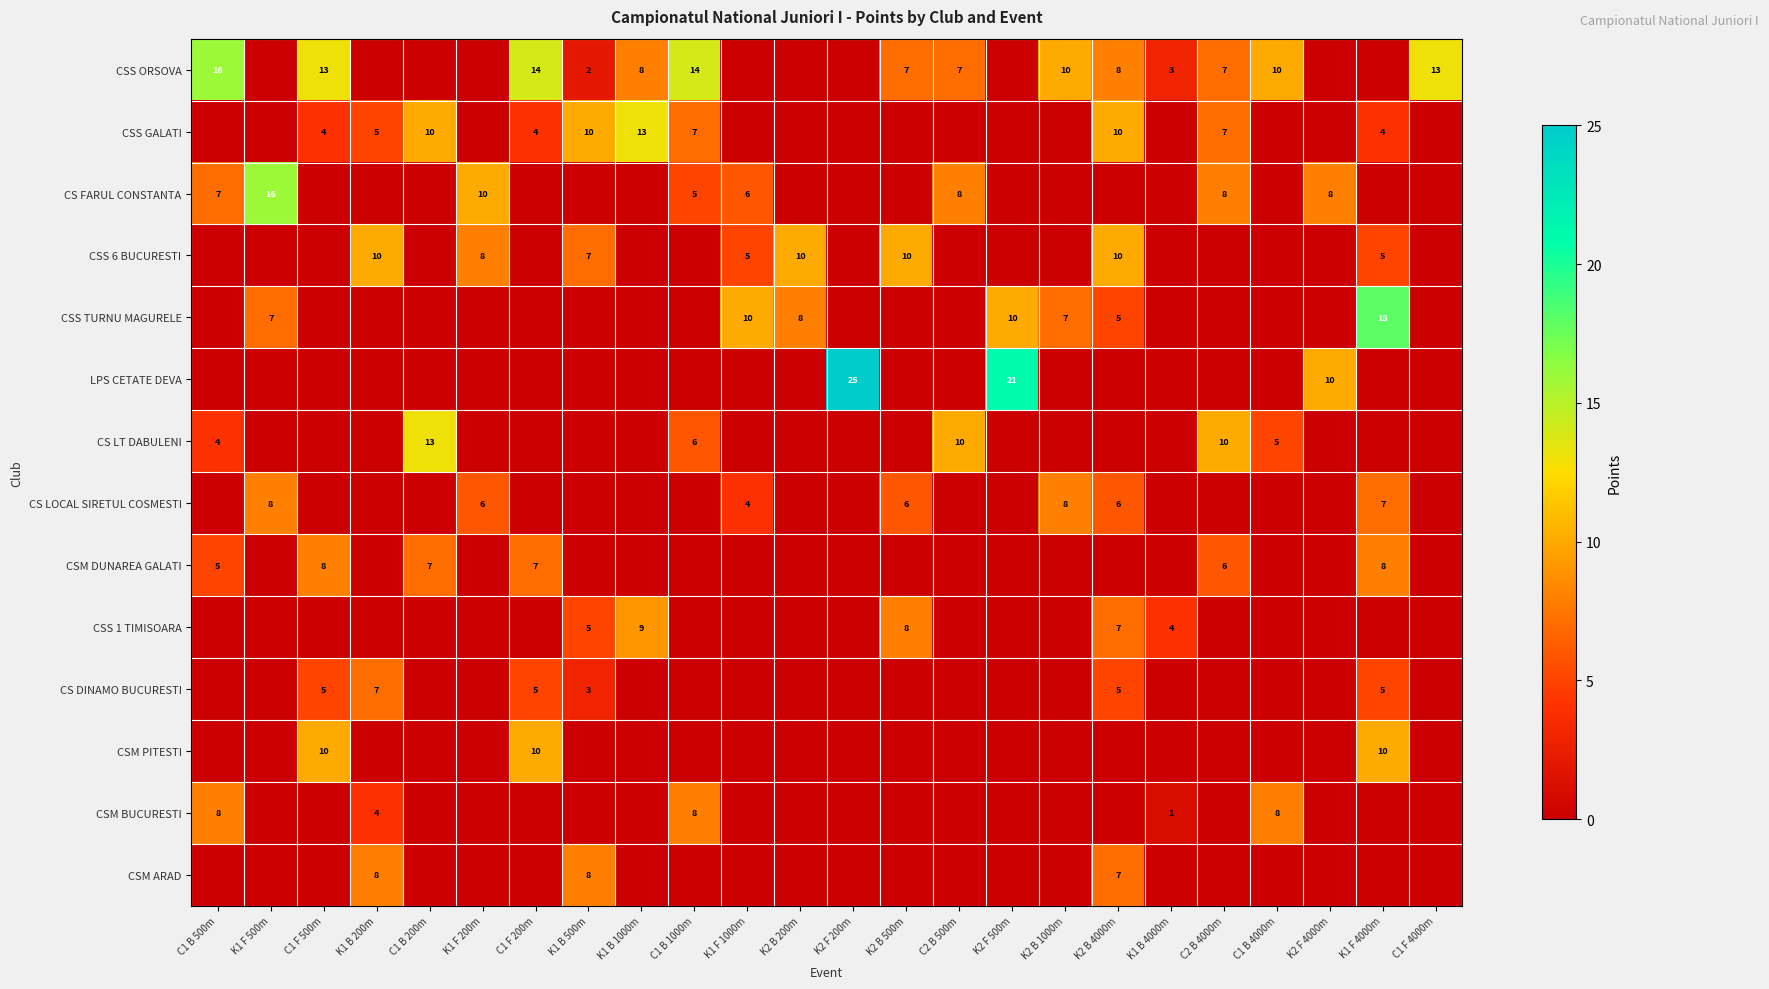

Is it true that CSS GALATI equals 4 at K1 F 4000m?

True